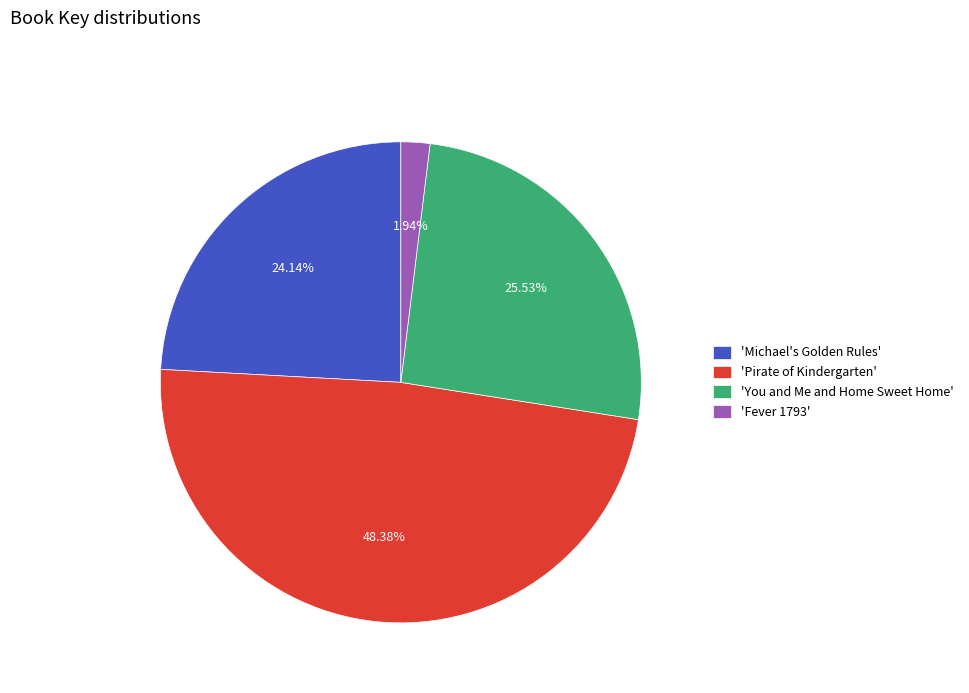

To the nearest percent, what is the average slice percentage?

25%